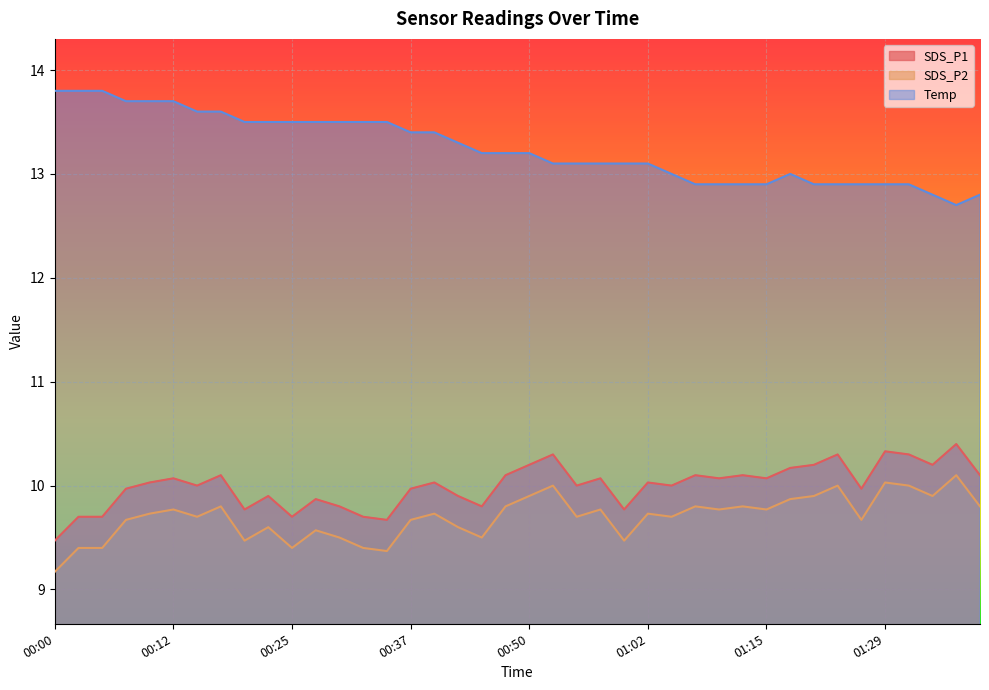

Reading right to left, transcribe all the data shown in this chart.

SDS_P1: 10.1	10.4	10.2	10.3	10.3	10.0	10.3	10.2	10.2	10.1	10.1	10.1	10.1	10.0	10.0	9.8	10.1	10.0	10.3	10.2	10.1	9.8	9.9	10.0	10.0	9.7	9.7	9.8	9.9	9.7	9.9	9.8	10.1	10.0	10.1	10.0	10.0	9.7	9.7	9.5
SDS_P2: 9.8	10.1	9.9	10.0	10.0	9.7	10.0	9.9	9.9	9.8	9.8	9.8	9.8	9.7	9.7	9.5	9.8	9.7	10.0	9.9	9.8	9.5	9.6	9.7	9.7	9.4	9.4	9.5	9.6	9.4	9.6	9.5	9.8	9.7	9.8	9.7	9.7	9.4	9.4	9.2
Temp: 12.8	12.7	12.8	12.9	12.9	12.9	12.9	12.9	13.0	12.9	12.9	12.9	12.9	13.0	13.1	13.1	13.1	13.1	13.1	13.2	13.2	13.2	13.3	13.4	13.4	13.5	13.5	13.5	13.5	13.5	13.5	13.5	13.6	13.6	13.7	13.7	13.7	13.8	13.8	13.8